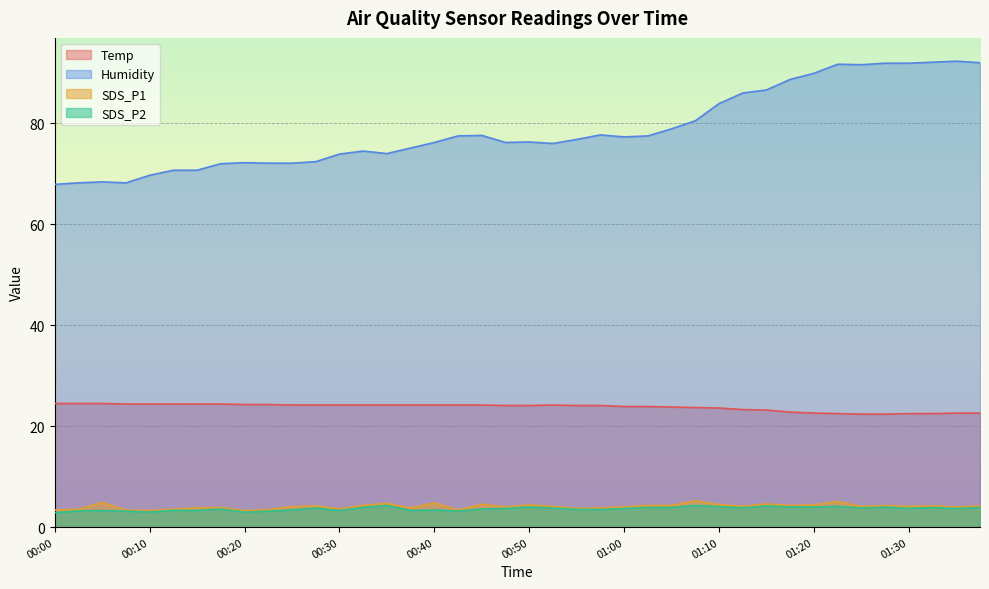

Where is the first local maximum for SDS_P2?

00:05